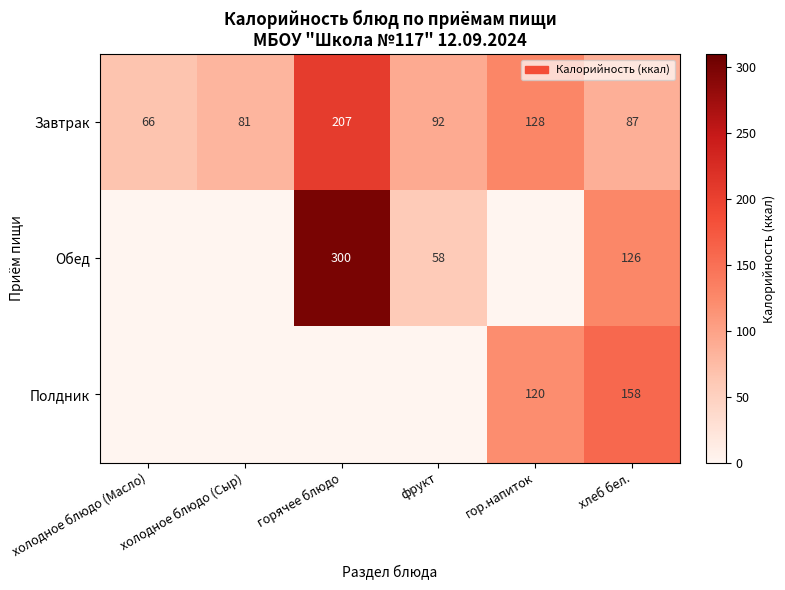

What is the difference between the highest and lowest values at хлеб бел.?

71